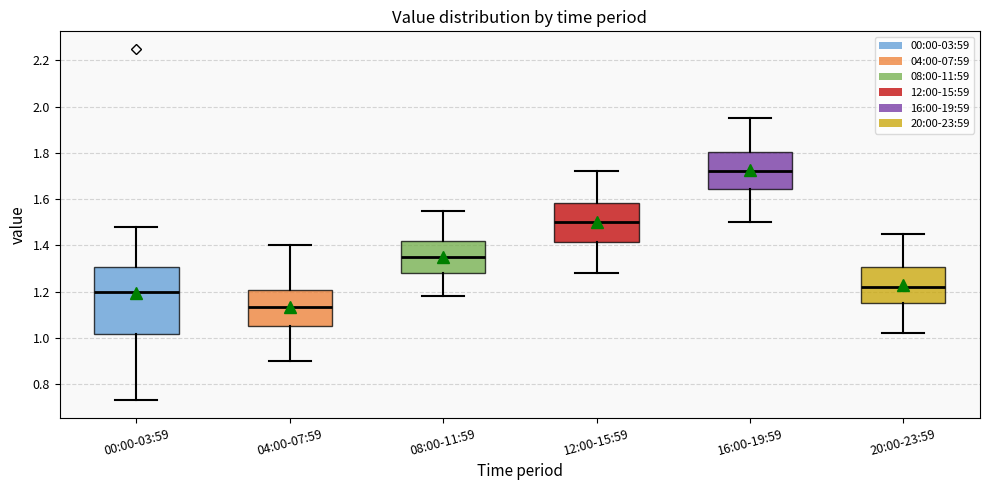

Comparing the boxes themselves (not the whiskers), which one is the tallest?

00:00-03:59